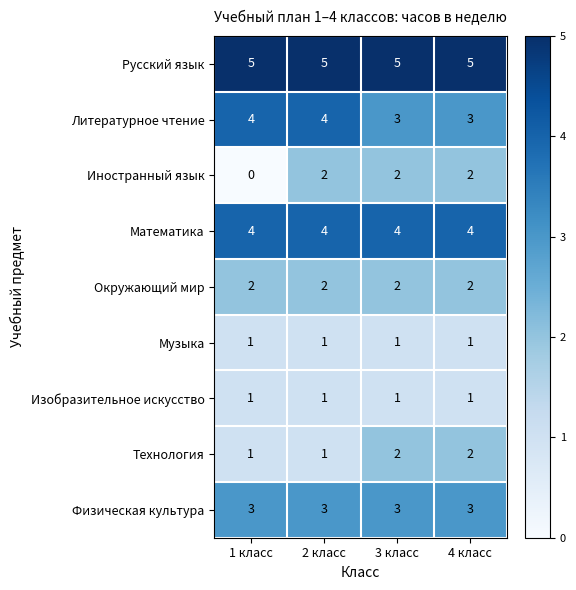

What is the sum of the Математика values at 1 класс and 4 класс?

8